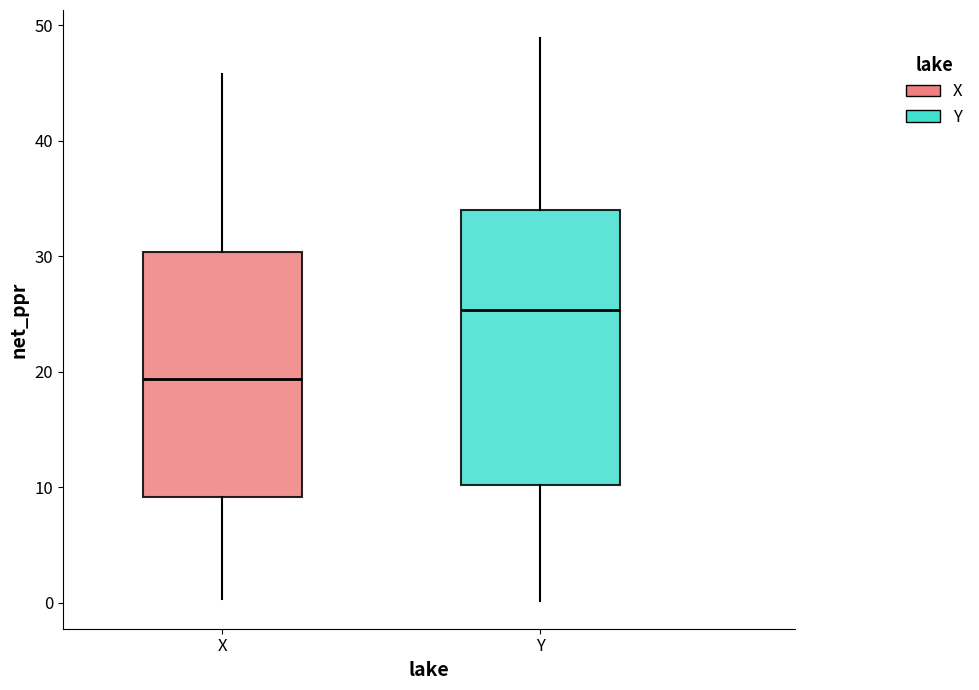

Comparing the boxes themselves (not the whiskers), which one is the tallest?

Y